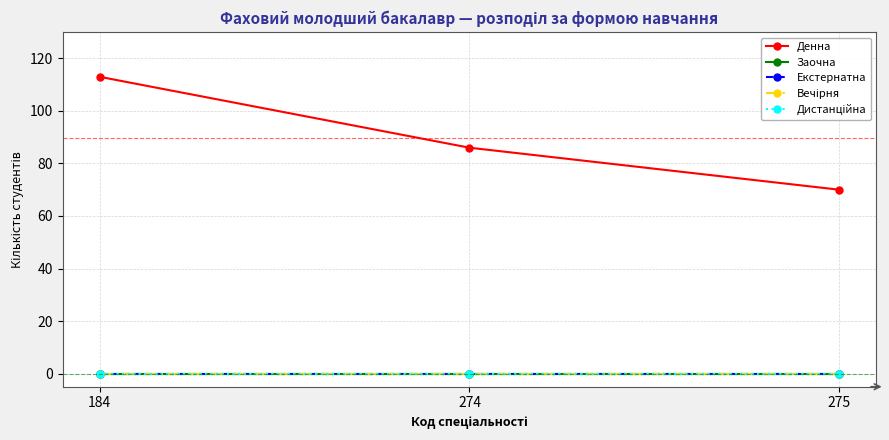

Does the chart have visible grid lines?

Yes